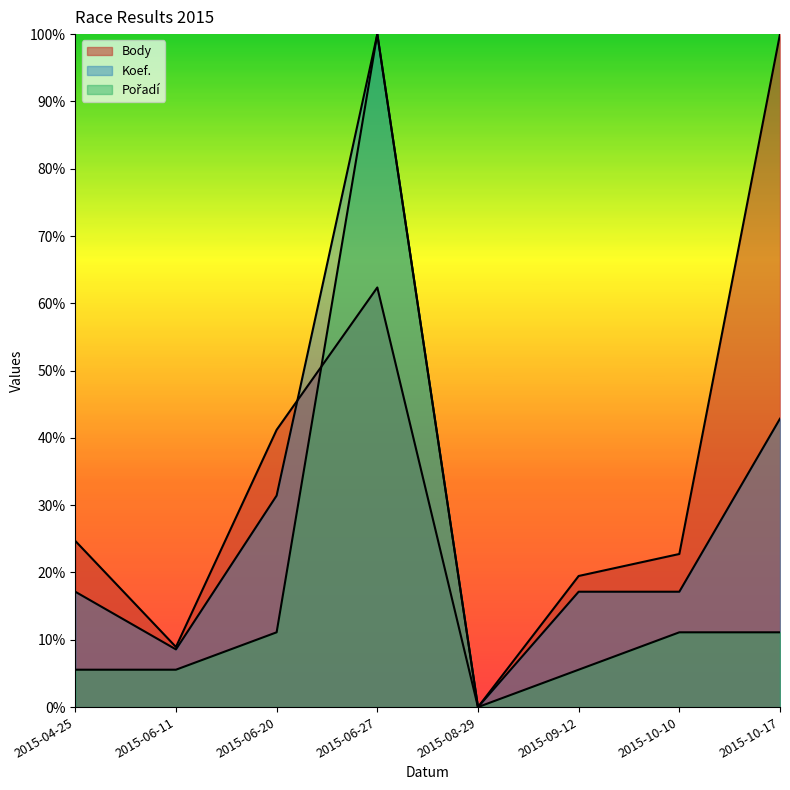

What is the label of the 2nd point from the right?

2015-10-10